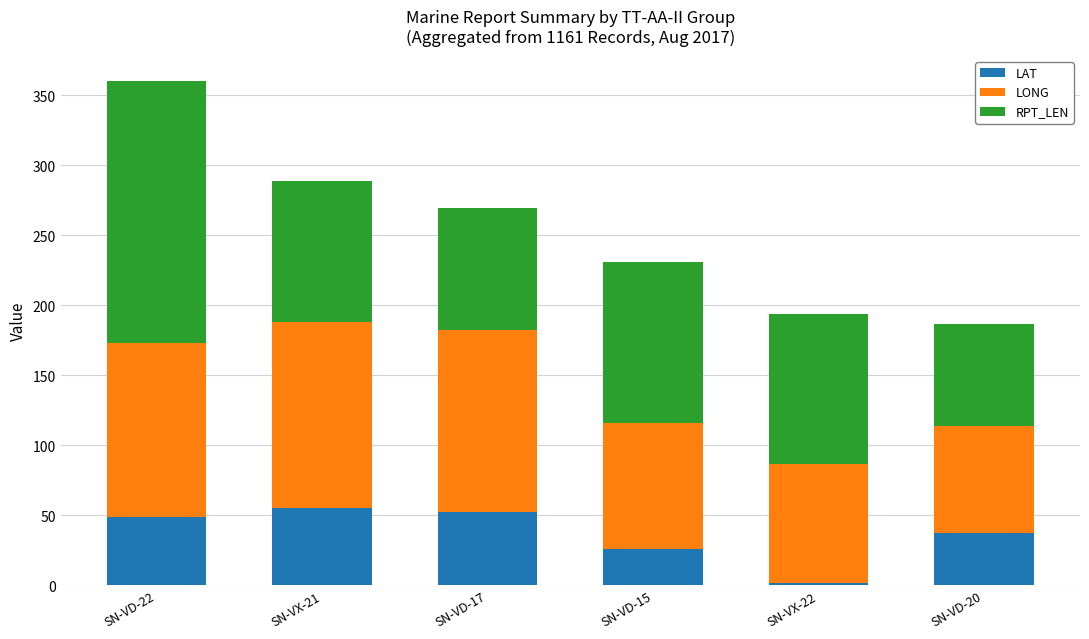

What is the average value of the LAT series?

36.9